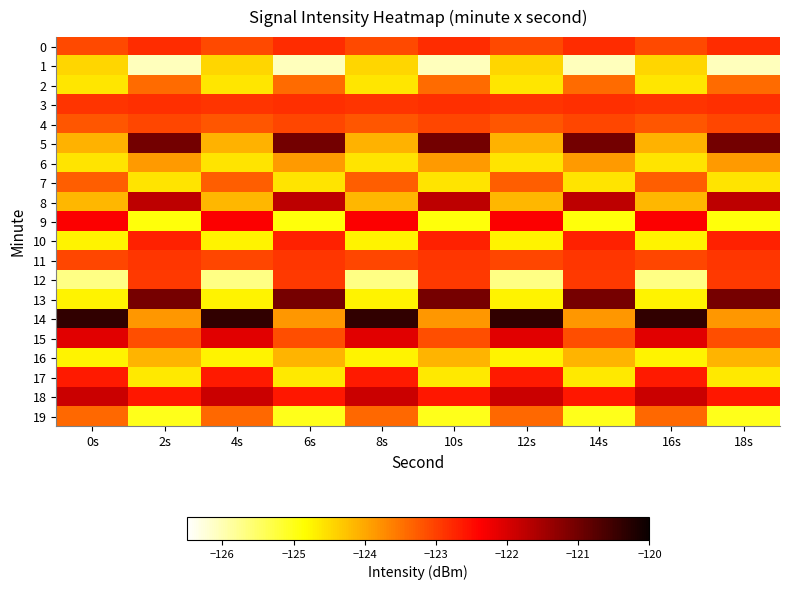

How many data points does each series have?

10